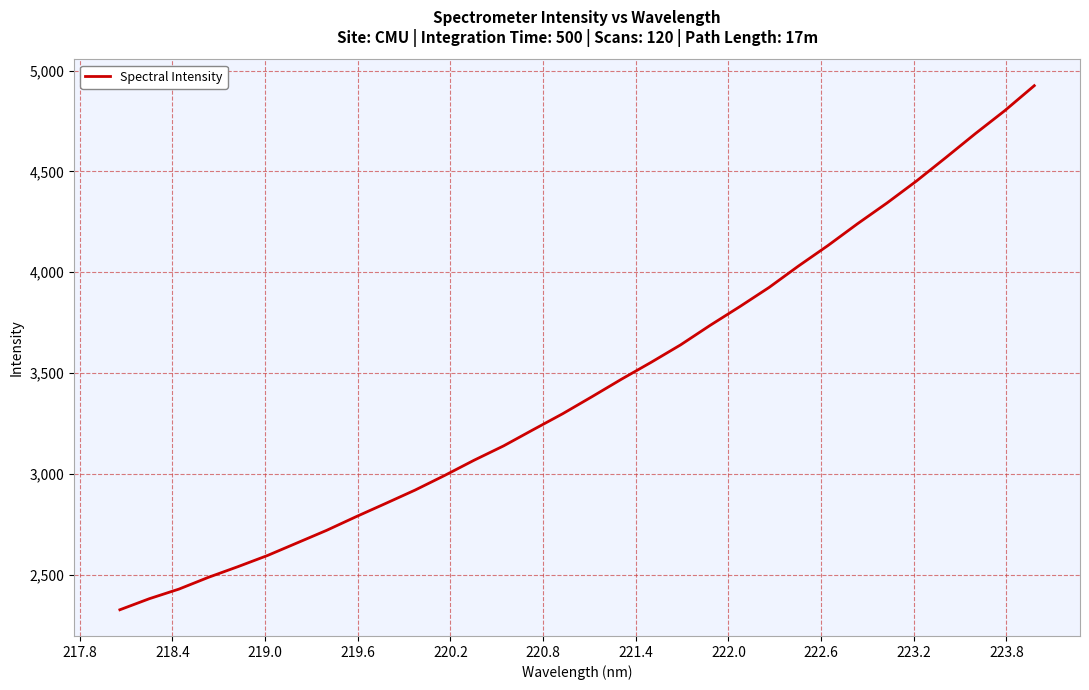

What is the difference between the maximum and minimum values?

2599.2